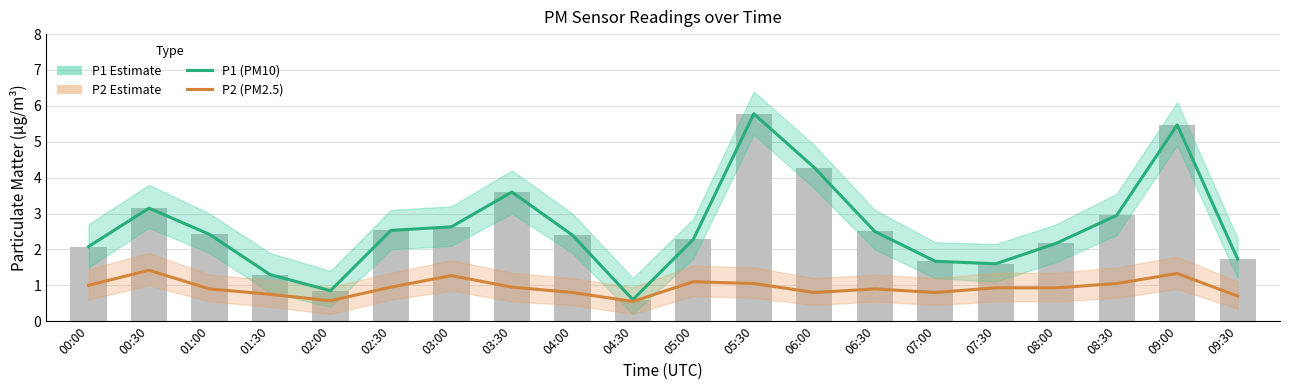

Which has a higher value, 00:30 or 08:00?

00:30